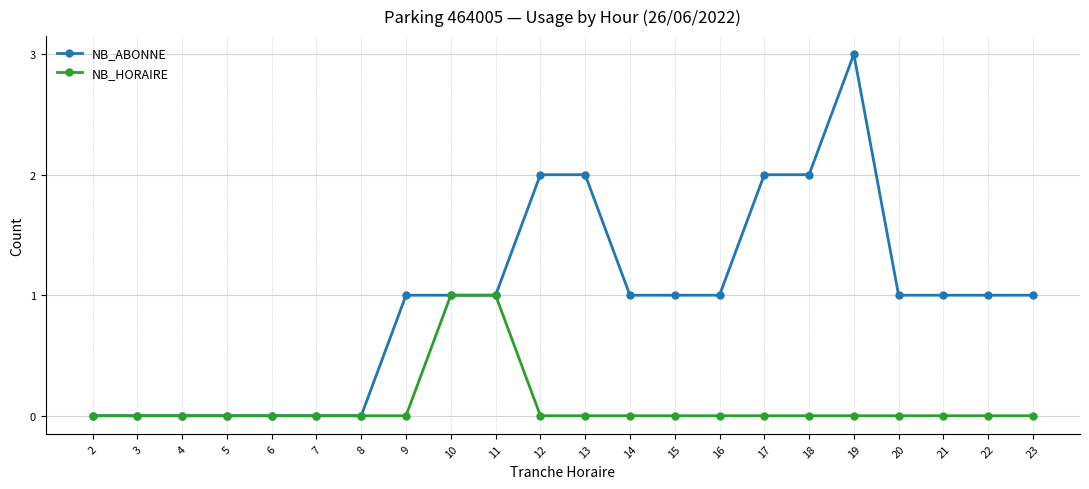

Is this an area chart (filled region under the line)?

No